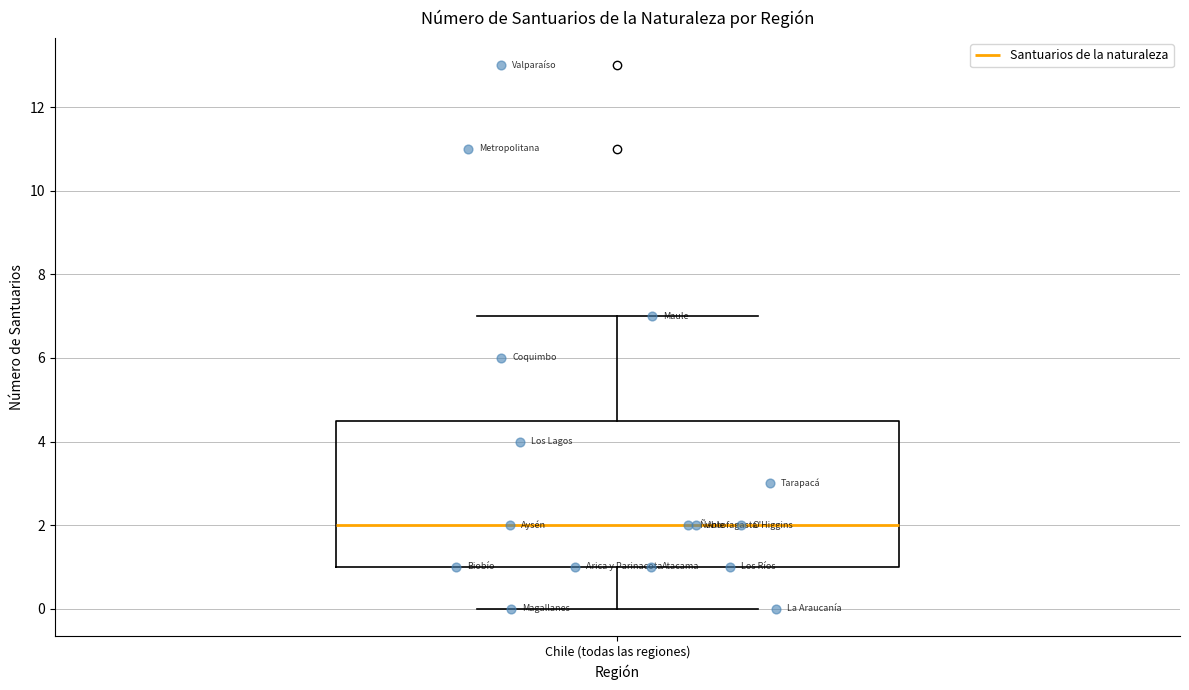

Where is the lower edge of the box for Chile (todas las regiones) on the y-axis? The values are not printed on the chart, so give them approximately, as read against the axis.

1.0